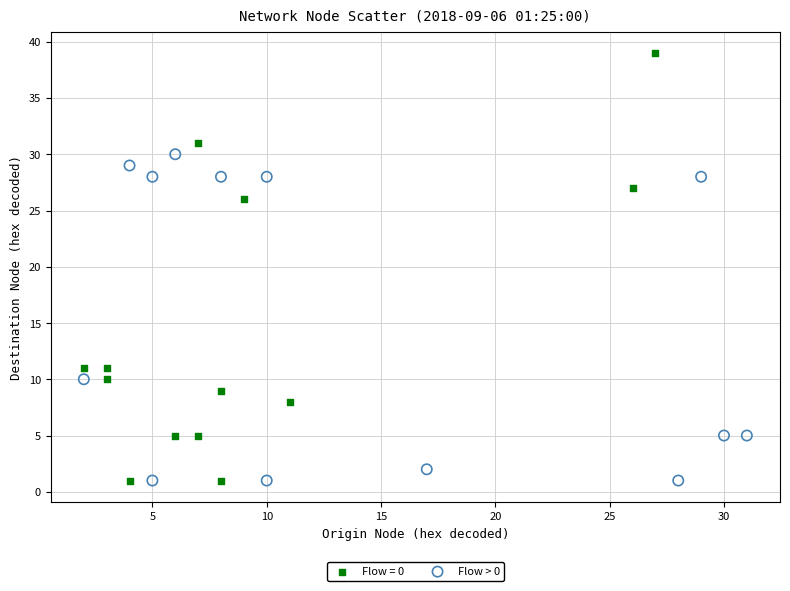

Which series has the widest spread of Y values?

Flow = 0